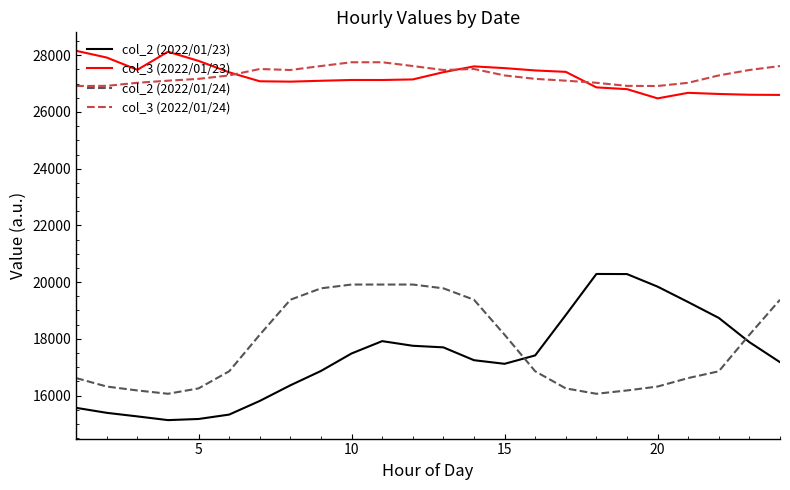

True or false: col_3 (2022/01/23) and col_2 (2022/01/24) intersect in this chart.

False